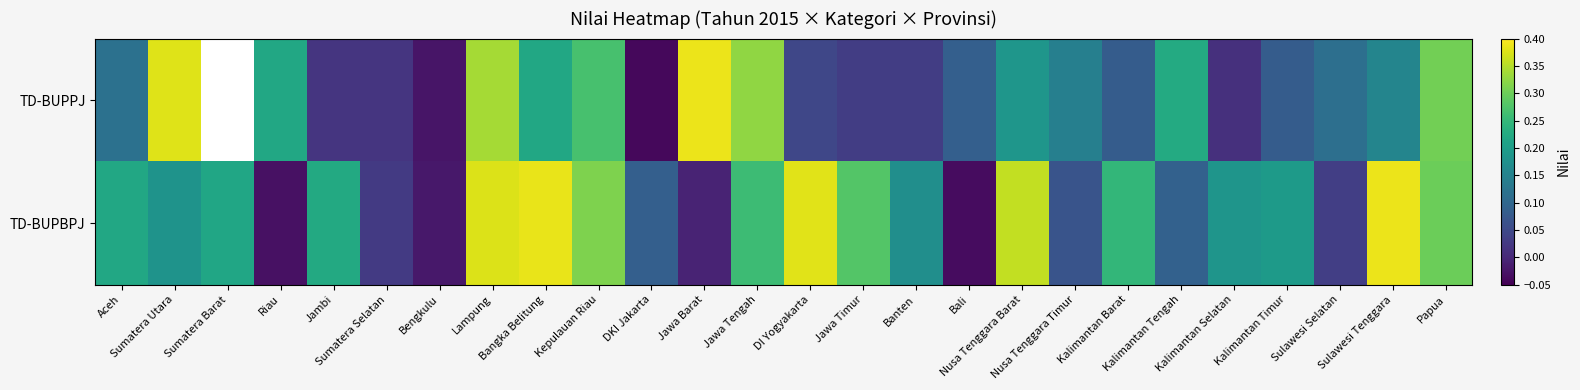

What is the average value of the TD-BUPBPJ series?

0.2